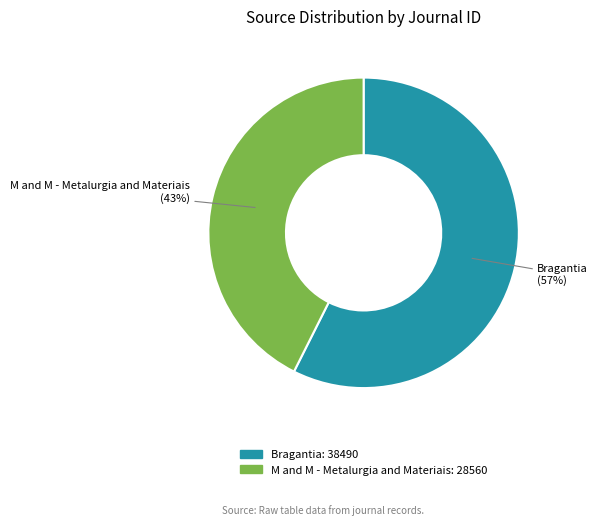

Is the sum of M and M - Metalurgia and Materiais and Bragantia greater than half?

Yes